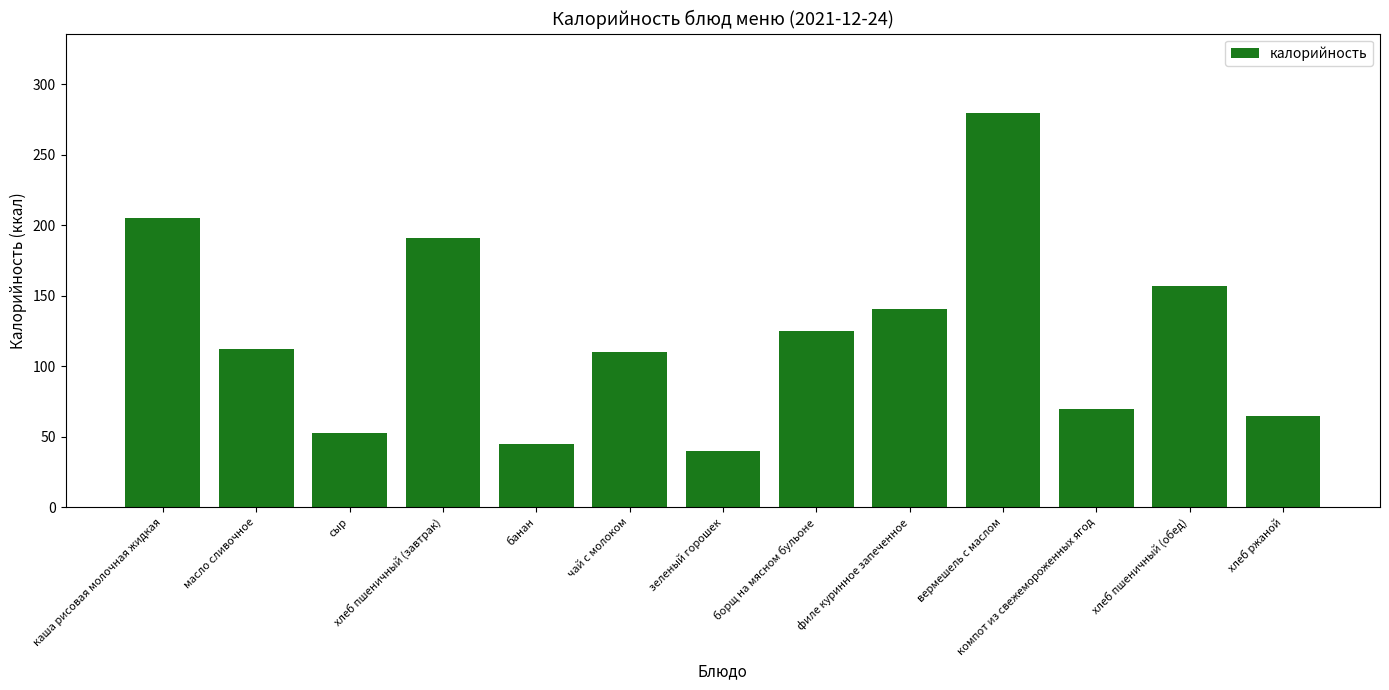

The chart shows a value of 47 at хлеб пшеничный (обед). True or false?

False